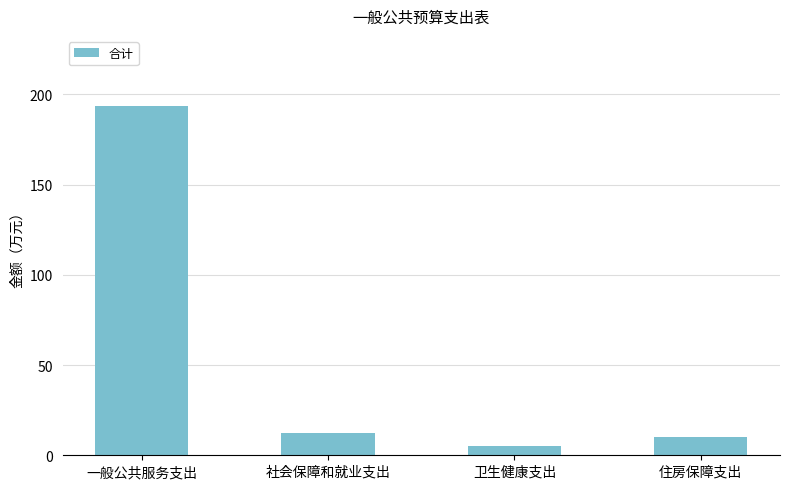

What is the label of the 1st bar from the left?

一般公共服务支出